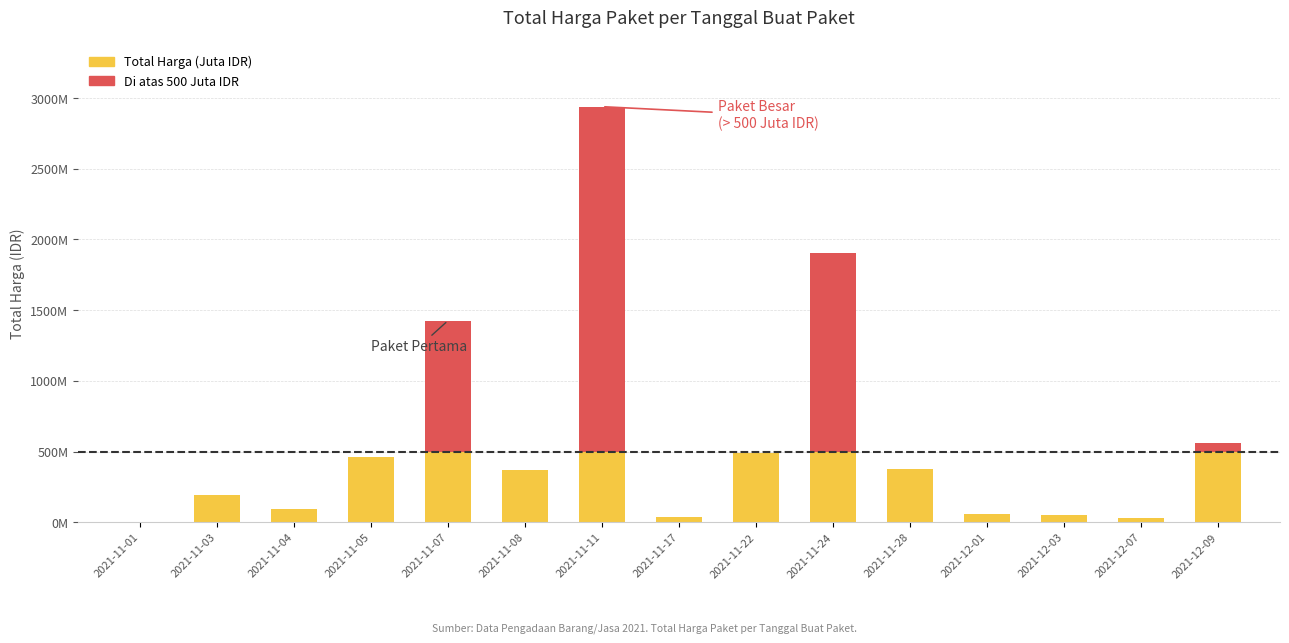

What is the label of the 7th bar from the right?

2021-11-22